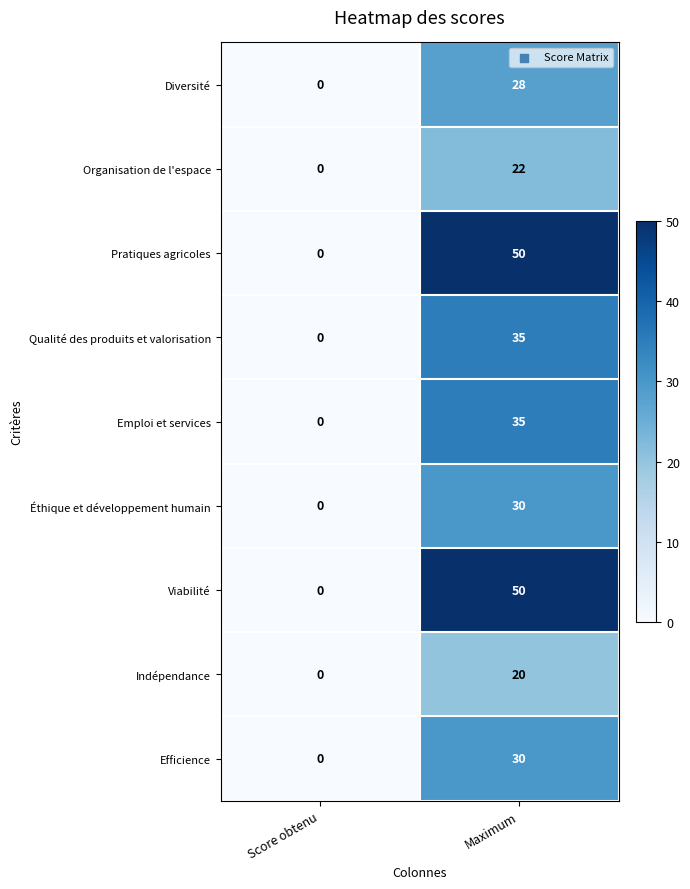

Reading right to left, what are all the values shown in this chart?

Diversité: Maximum=28	Score obtenu=0
Organisation de l'espace: Maximum=22	Score obtenu=0
Pratiques agricoles: Maximum=50	Score obtenu=0
Qualité des produits et valorisation: Maximum=35	Score obtenu=0
Emploi et services: Maximum=35	Score obtenu=0
Éthique et développement humain: Maximum=30	Score obtenu=0
Viabilité: Maximum=50	Score obtenu=0
Indépendance: Maximum=20	Score obtenu=0
Efficience: Maximum=30	Score obtenu=0